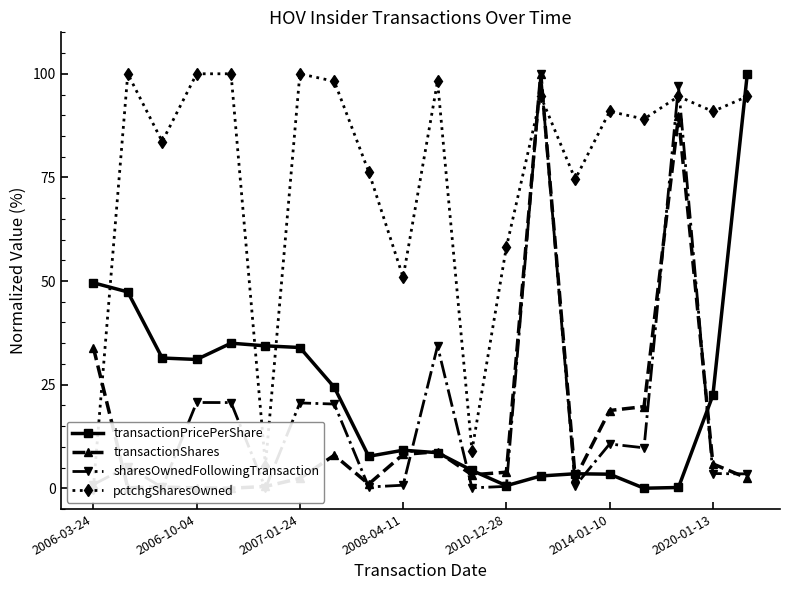

What is the spread (max minus min) of values at 14?

74.0